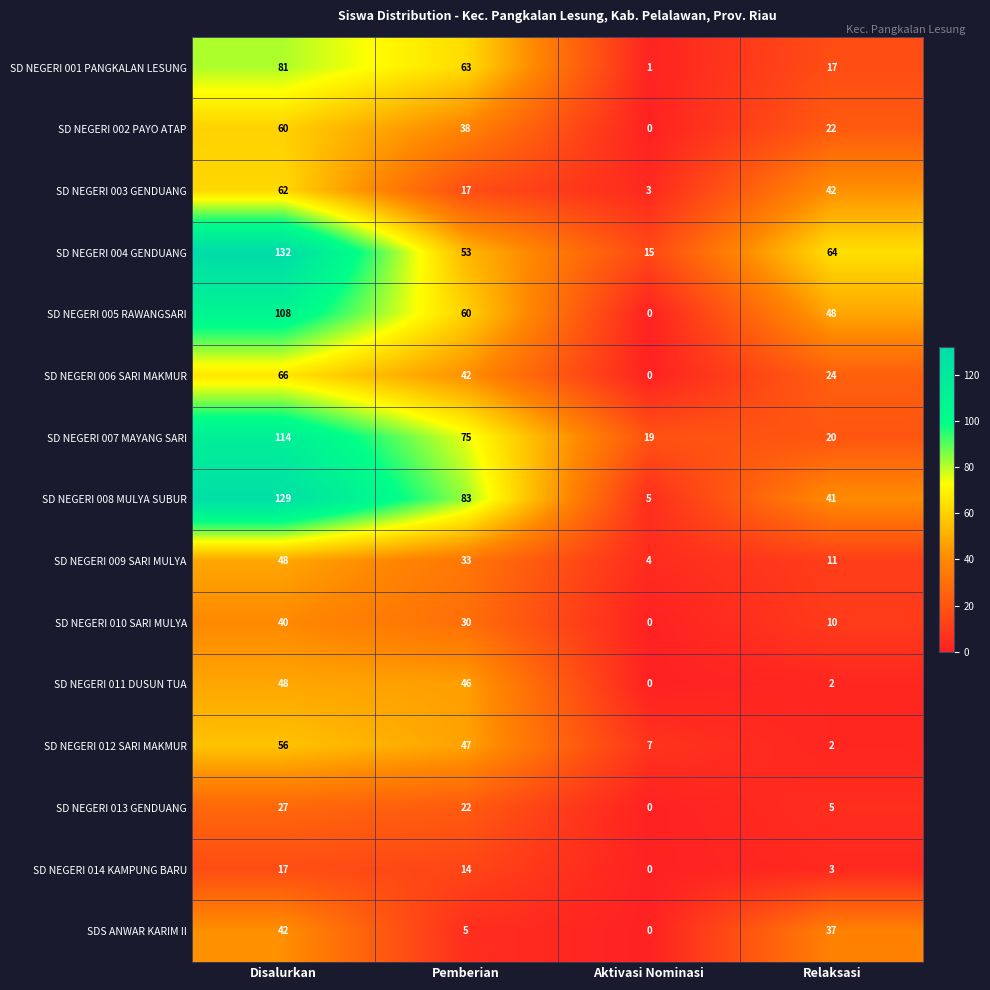

What is the sum of the SD NEGERI 004 GENDUANG values at Relaksasi and Pemberian?

117